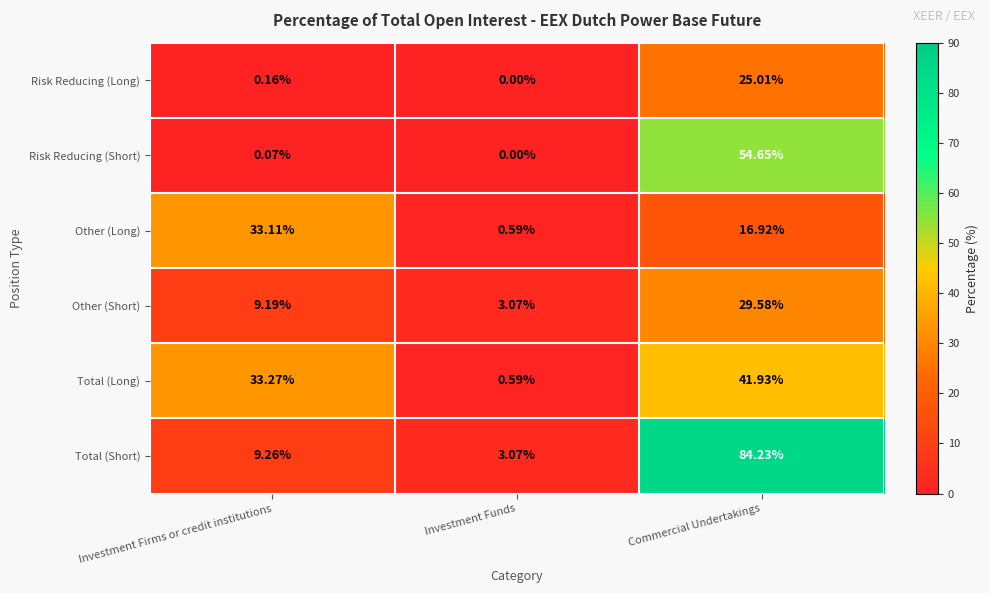

What is the greatest value displayed?

84.2